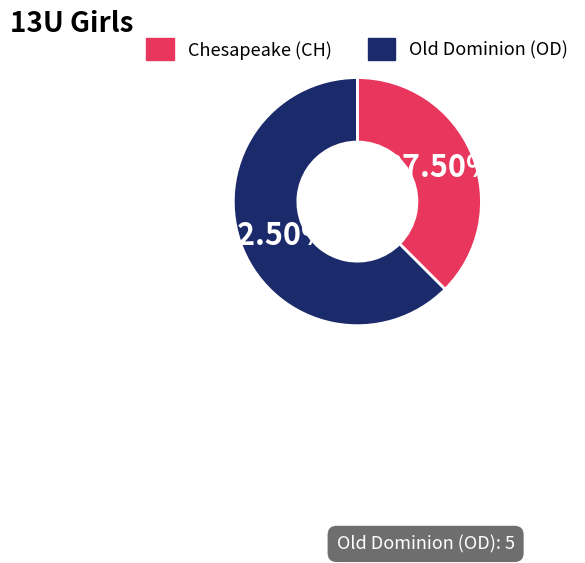

Is there a majority slice in this chart?

Yes